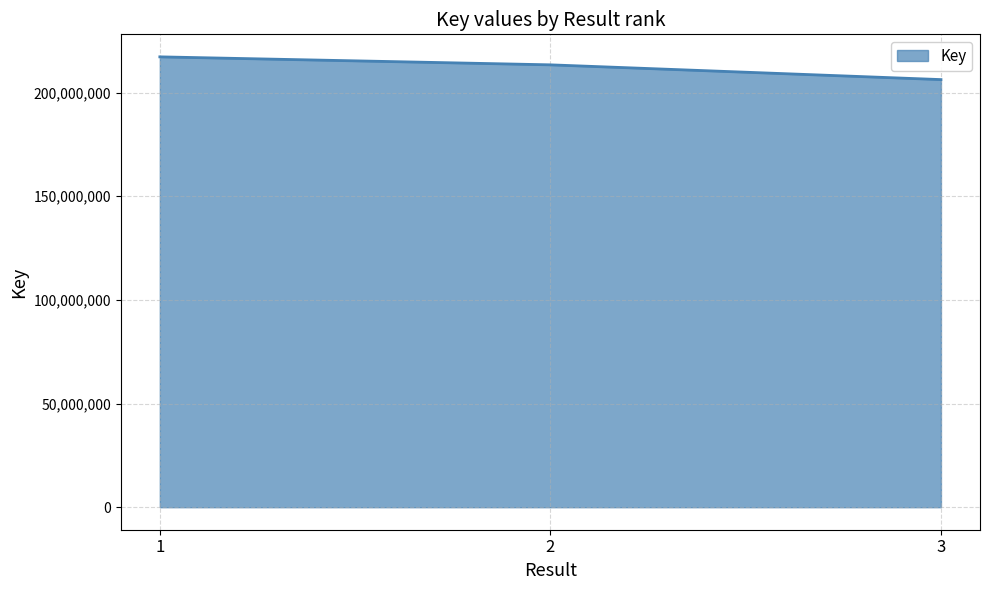

Read the value at 3, to the nearest 10.

206248370